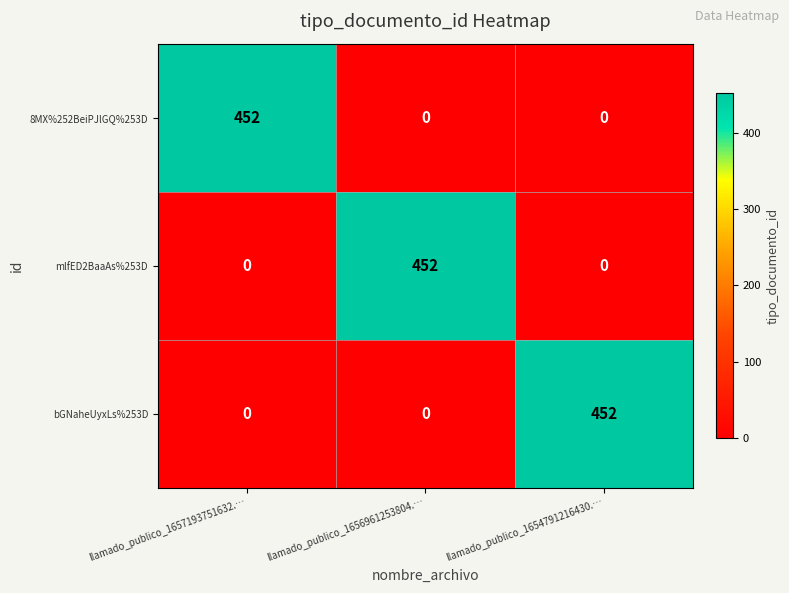

What is the spread (max minus min) of values at llamado_publico_1654791216430.…?

452